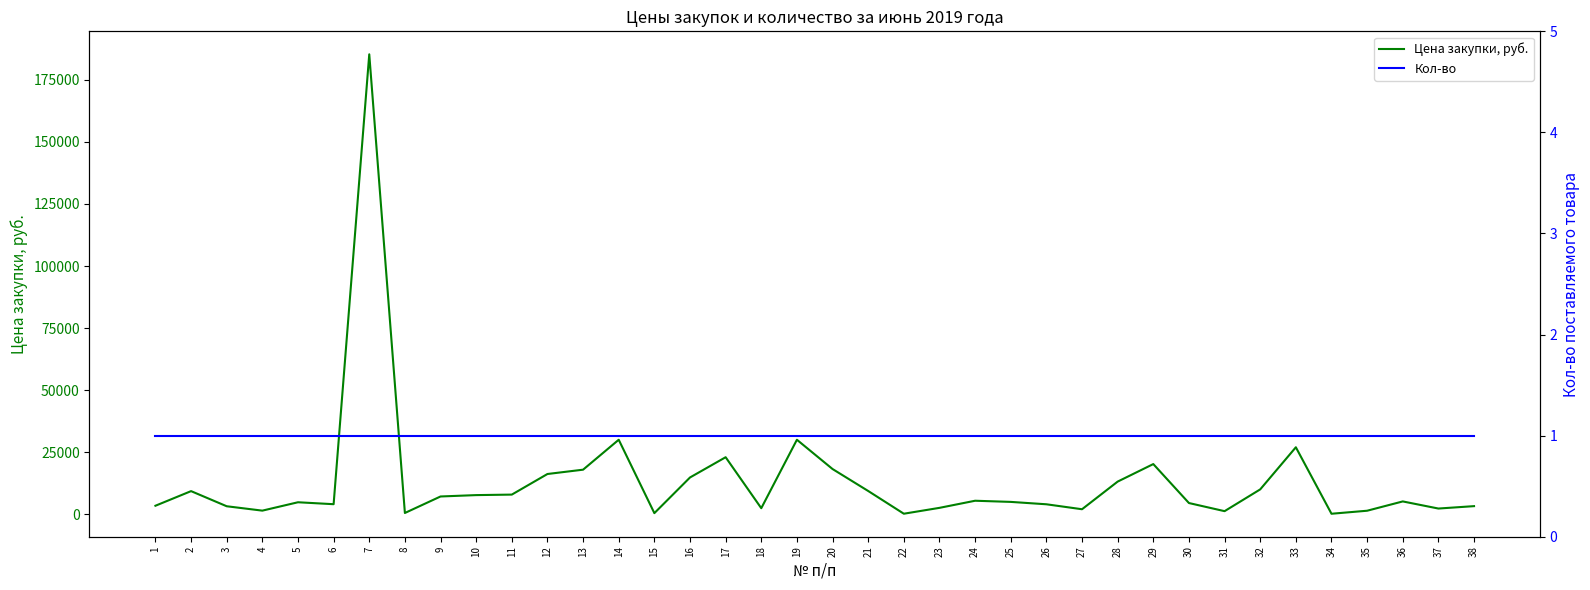

What is the minimum value for Кол-во?

1.0